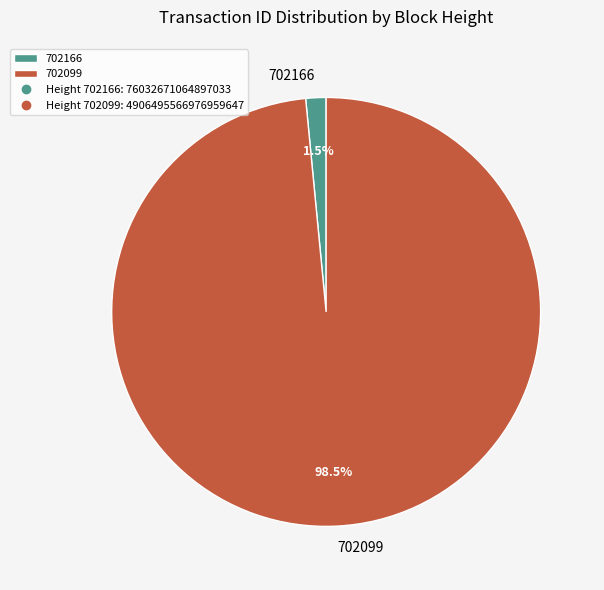

Rank the categories by value from highest to lowest.

702099, 702166